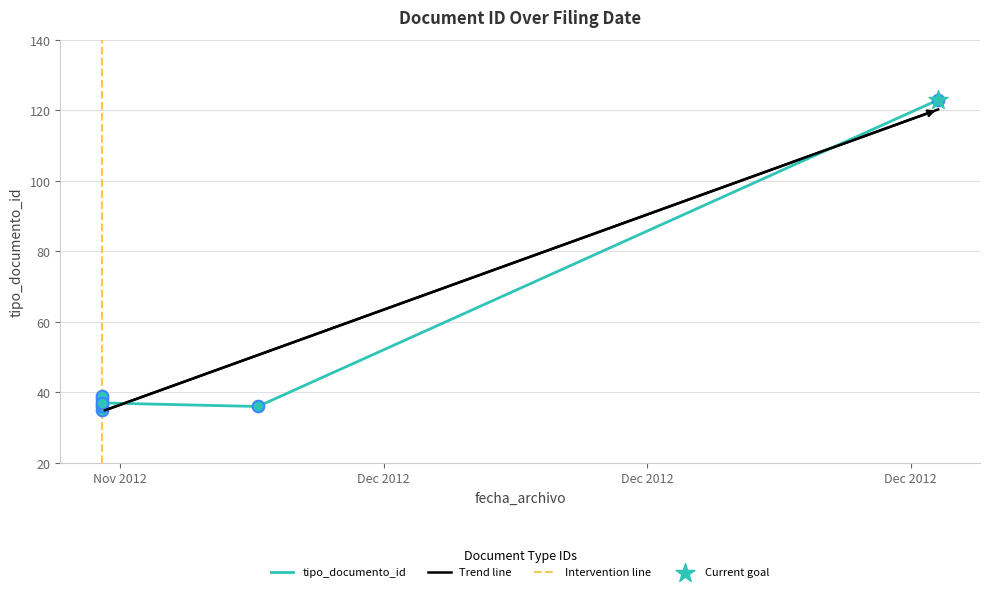

Approximately how many times larger is the value at 2012-11-26 12:36:24 compared to 2012-11-26 12:36:24?

1.0